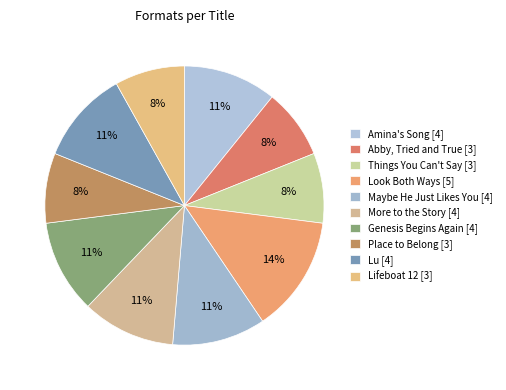

To the nearest percent, what is the average slice percentage?

10%